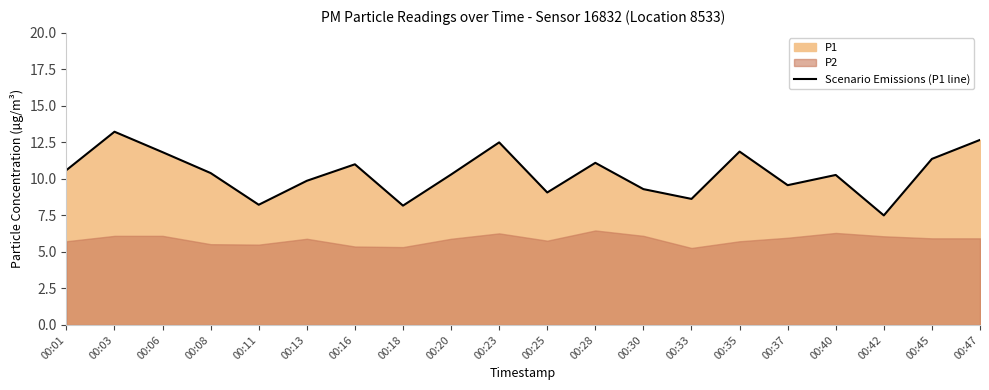

List the labels in order of value, largest first.

00:03, 00:47, 00:23, 00:35, 00:06, 00:45, 00:28, 00:16, 00:01, 00:08, 00:20, 00:40, 00:13, 00:37, 00:30, 00:25, 00:33, 00:11, 00:18, 00:42